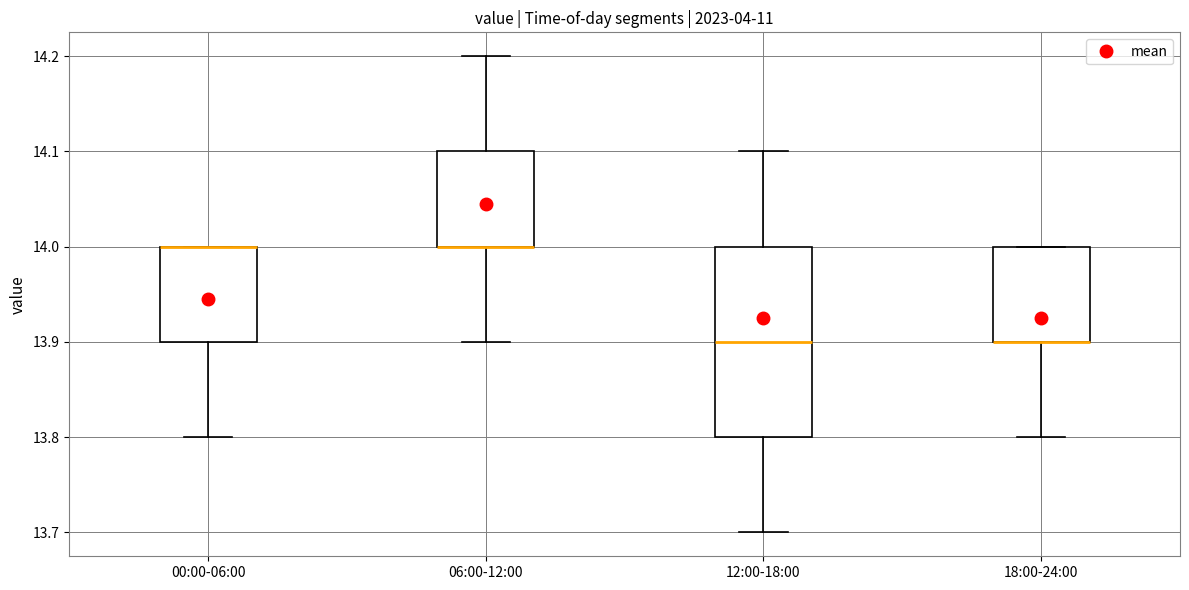

Comparing the boxes themselves (not the whiskers), which one is the tallest?

12:00-18:00